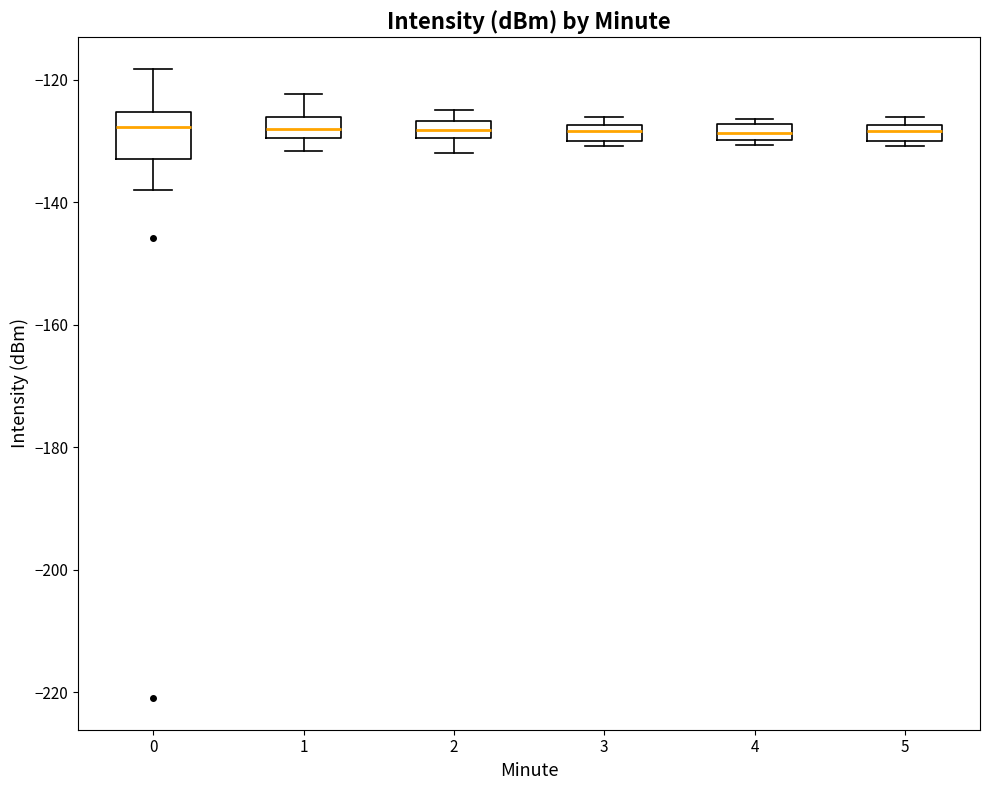

Where is the upper edge of the box at x = 0 on the y-axis? The values are not printed on the chart, so give them approximately, as read against the axis.

-126